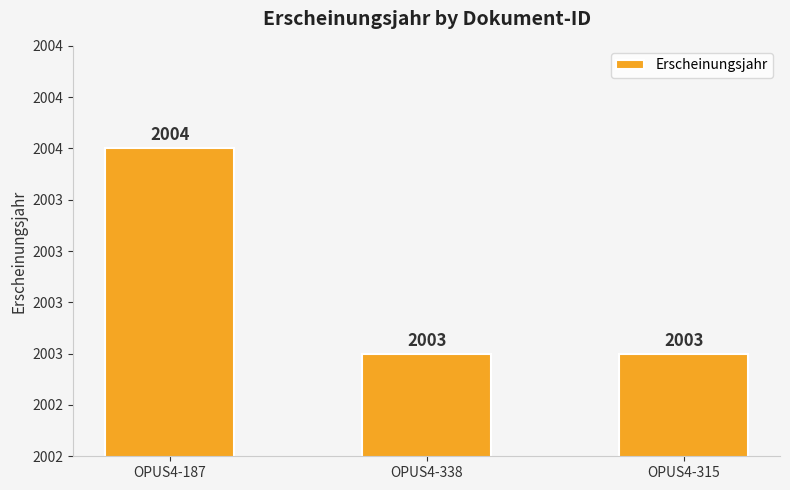

What is the sum of the values at OPUS4-338 and OPUS4-187?

4007